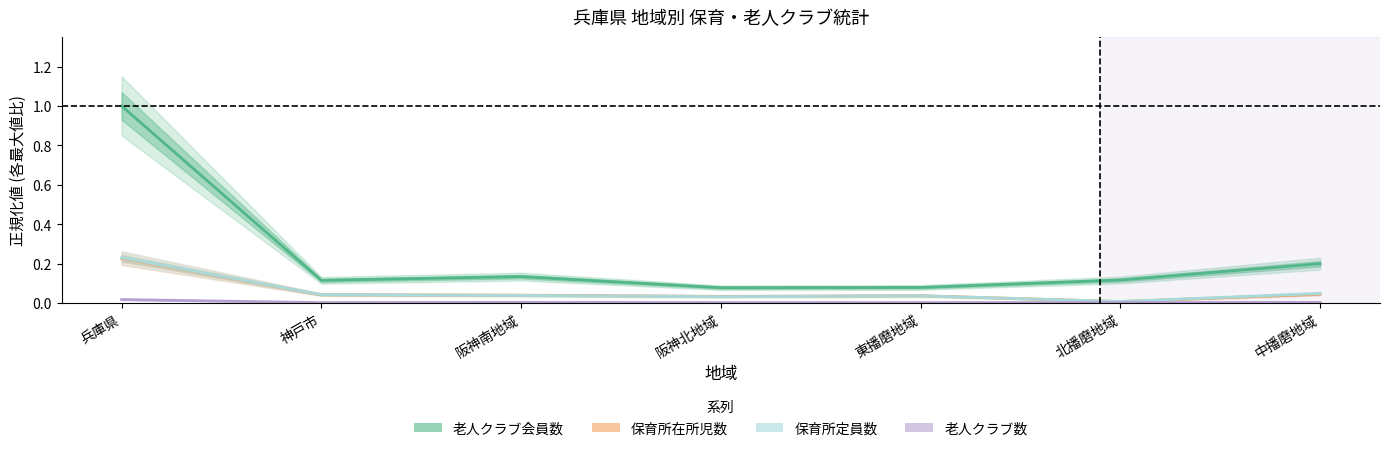

At which label is 老人クラブ数 closest to 0?

阪神北地域